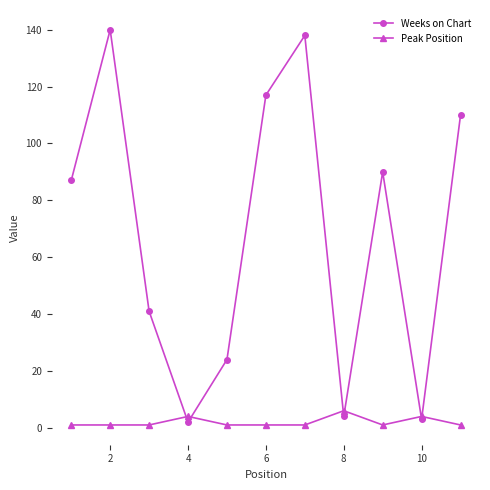

Which series has the largest total across all categories?

Weeks on Chart